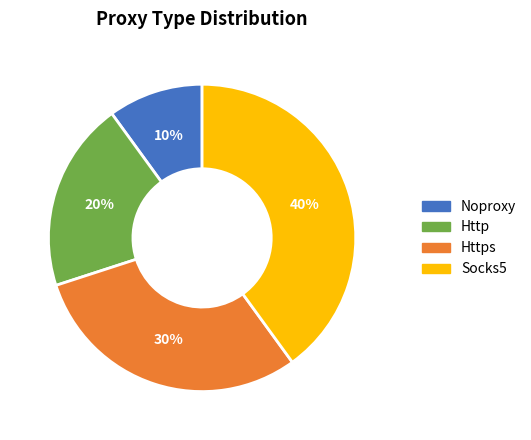

To the nearest percent, what is the difference between the largest and smallest slice percentages?

30%